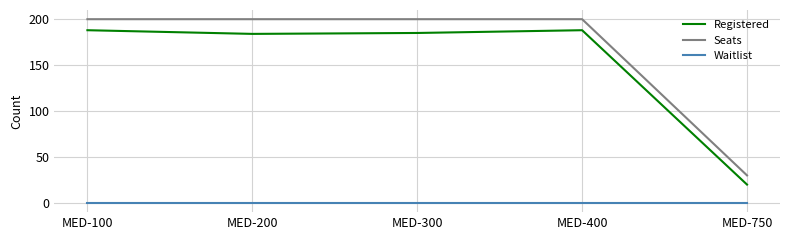

Which series changed the most between MED-100 and MED-200?

Registered